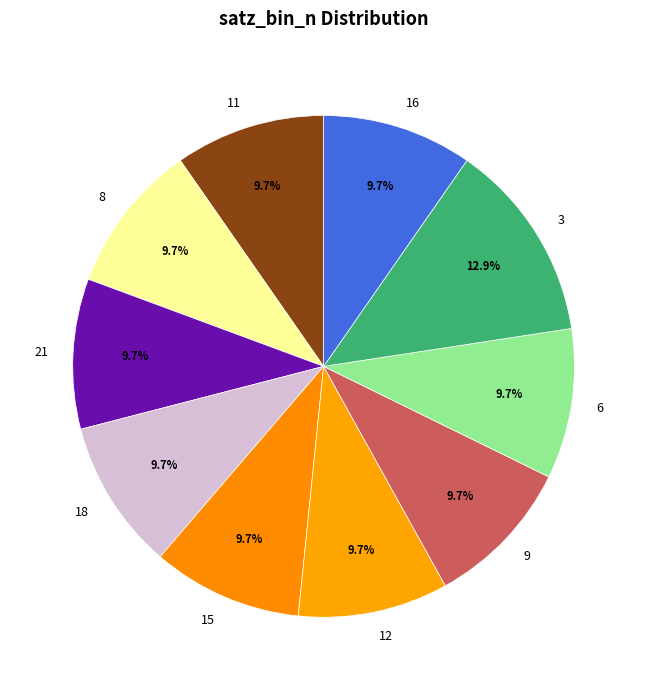

Approximately how many times larger is the value at 6 compared to 16?

1.0